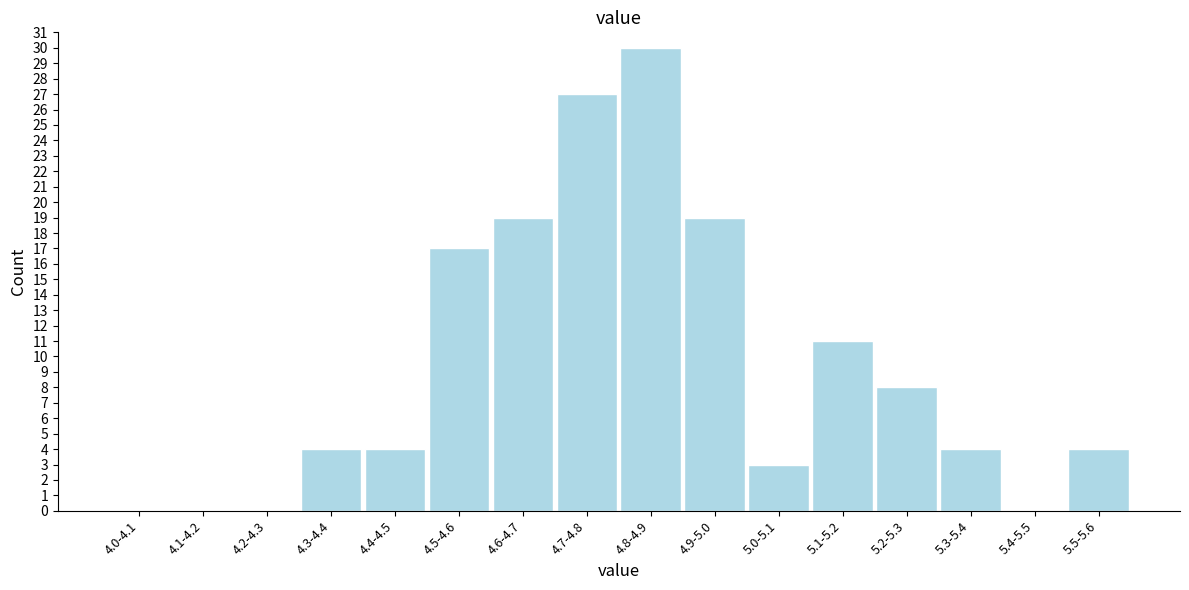

Reading left to right, what are all the values shown in this chart?

4.0-4.1=0	4.1-4.2=0	4.2-4.3=0	4.3-4.4=4	4.4-4.5=4	4.5-4.6=17	4.6-4.7=19	4.7-4.8=27	4.8-4.9=30	4.9-5.0=19	5.0-5.1=3	5.1-5.2=11	5.2-5.3=8	5.3-5.4=4	5.4-5.5=0	5.5-5.6=4